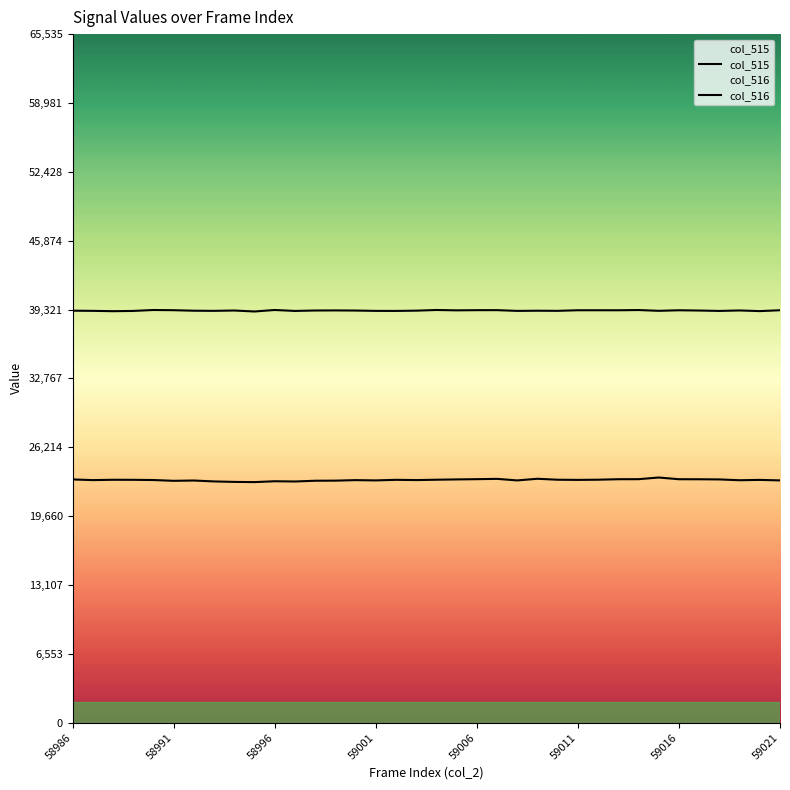

How many data points in col_516 are less than 39228?

18